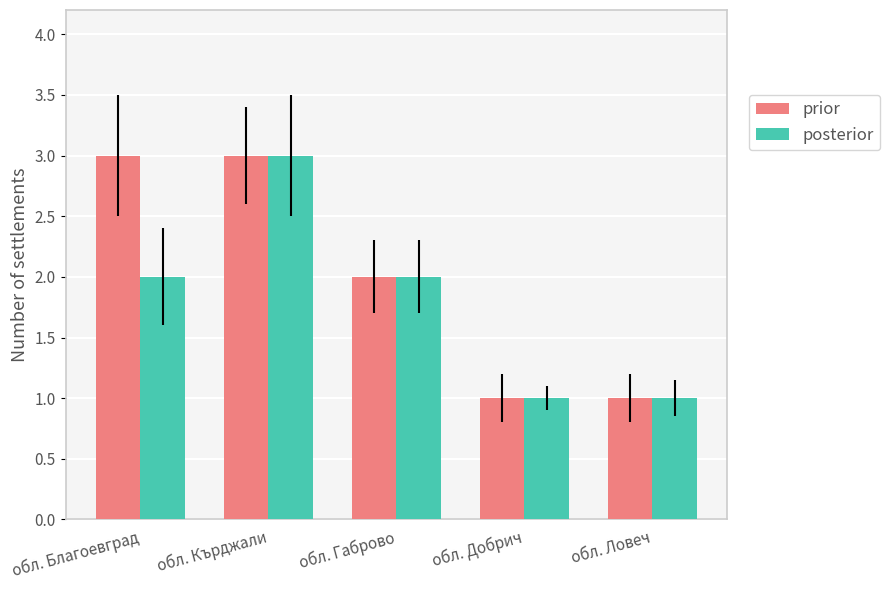

Which series changed the most between обл. Благоевград and обл. Кърджали?

posterior